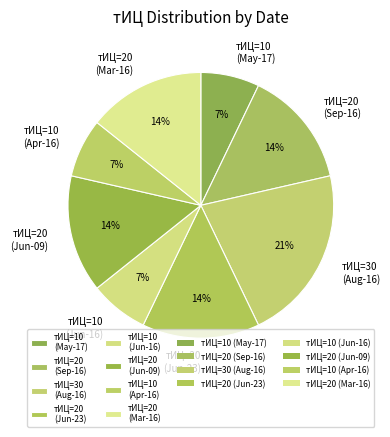

What is the largest slice in the pie chart?

тИЦ=30 (Aug-16)